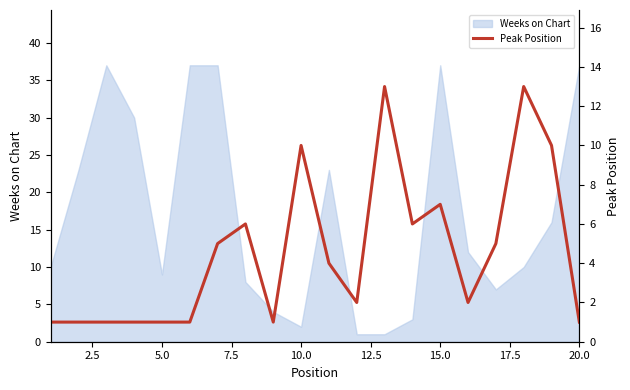

Does the chart display data point markers on the line(s)?

No